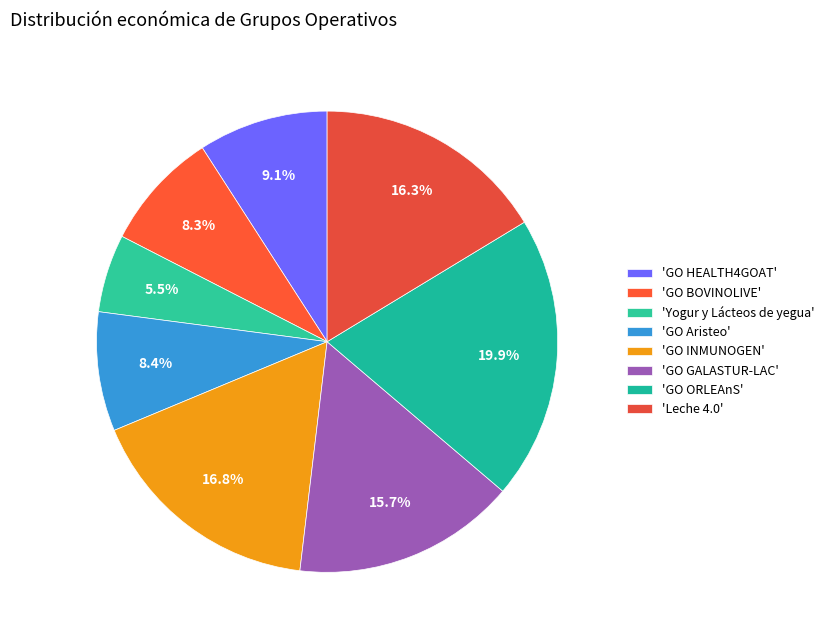

How many slices are in this pie chart?

8